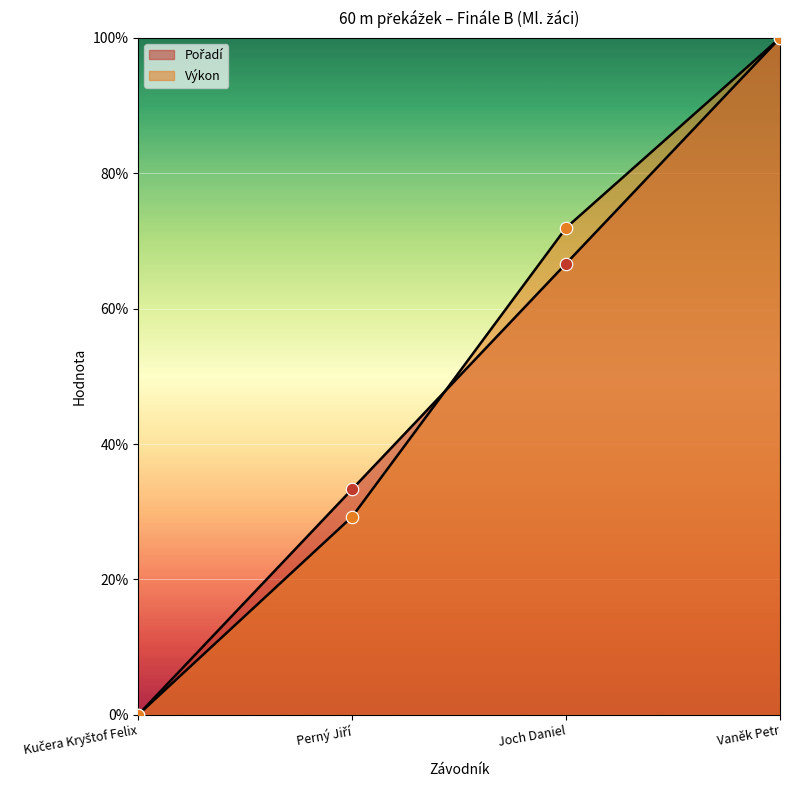

What is the total value across all series at Perný Jiří?

62.6